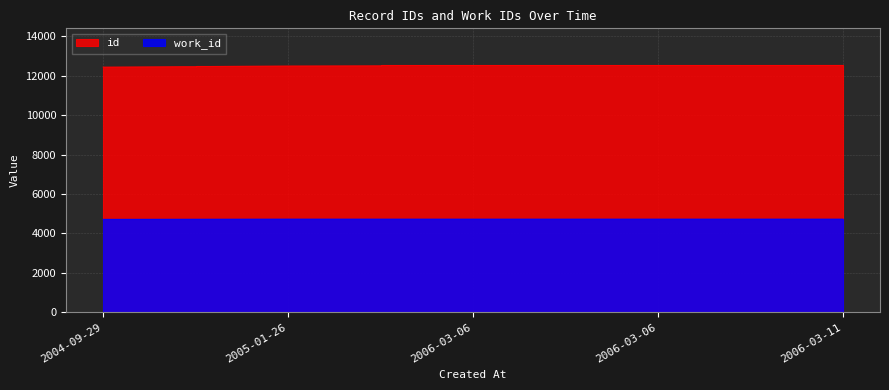

What is the label of the 3rd point from the right?

2006-03-06